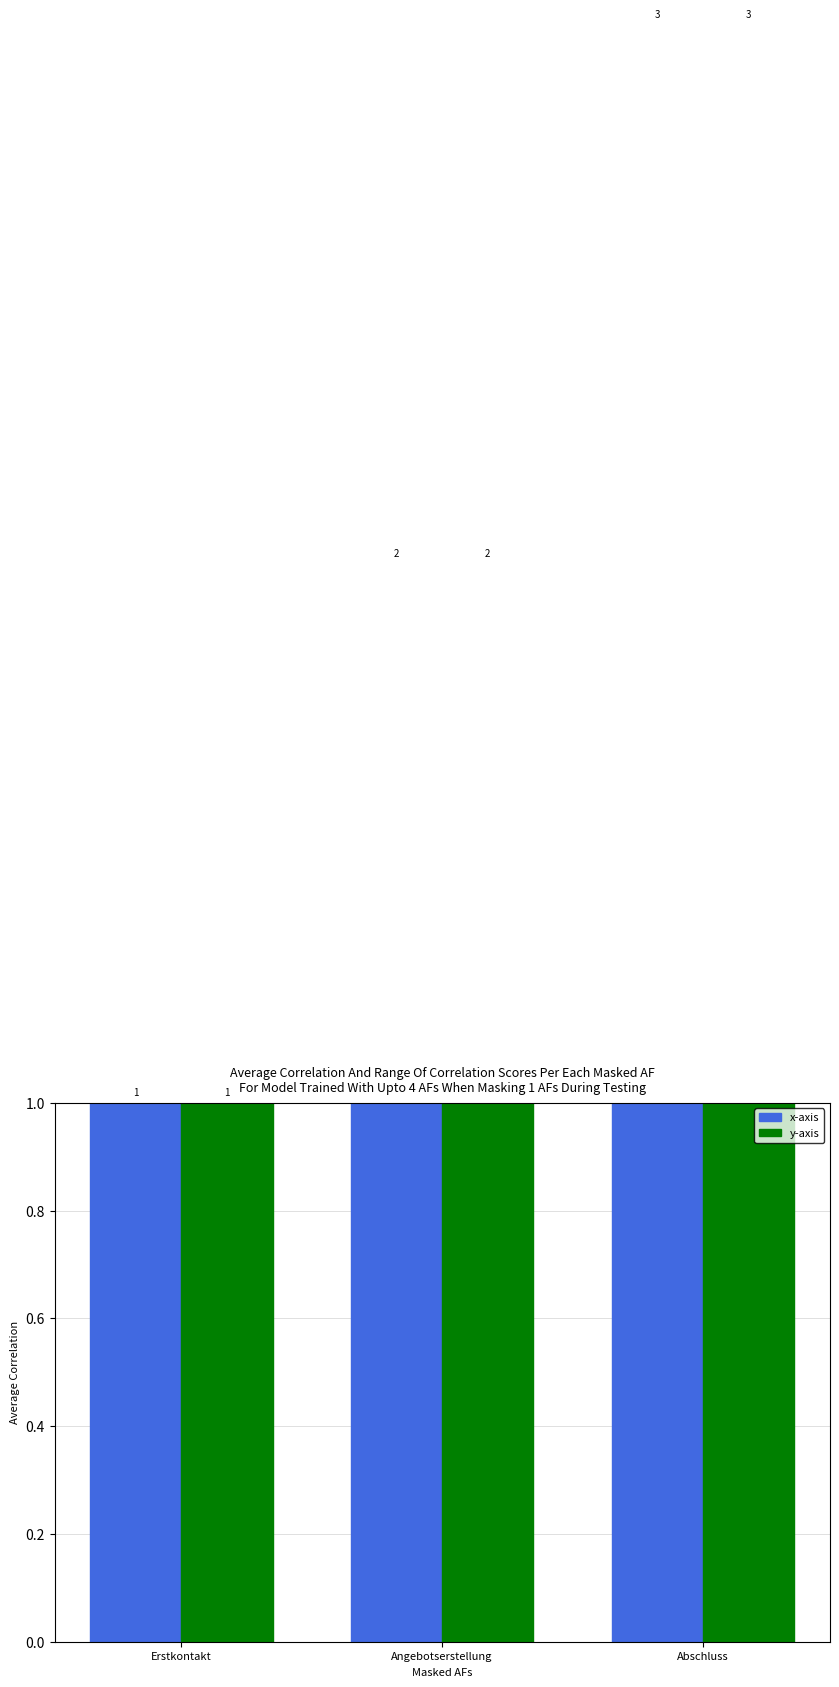

What position from the left is Erstkontakt?

1